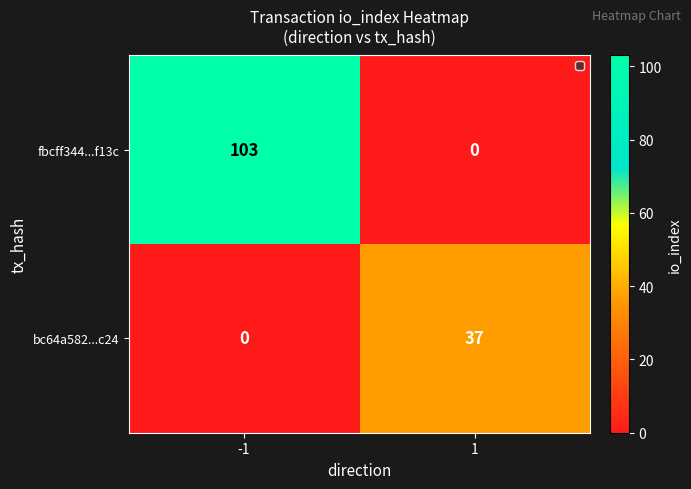

Reading left to right, list all the values displayed in this chart.

fbcff344...f13c: -1=103	1=0
bc64a582...c24: -1=0	1=37